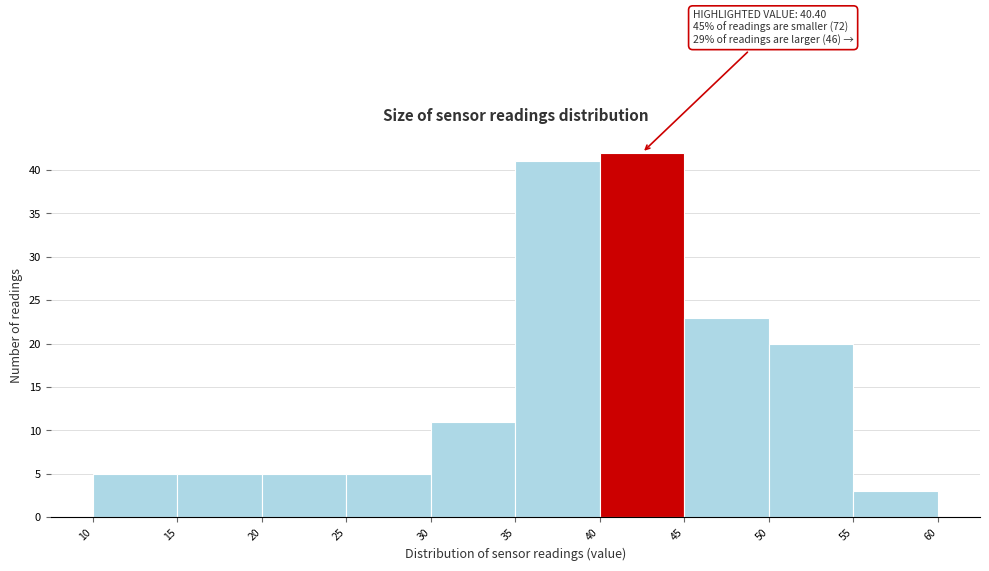

Which range on the x-axis has the tallest bar?

40 to 45